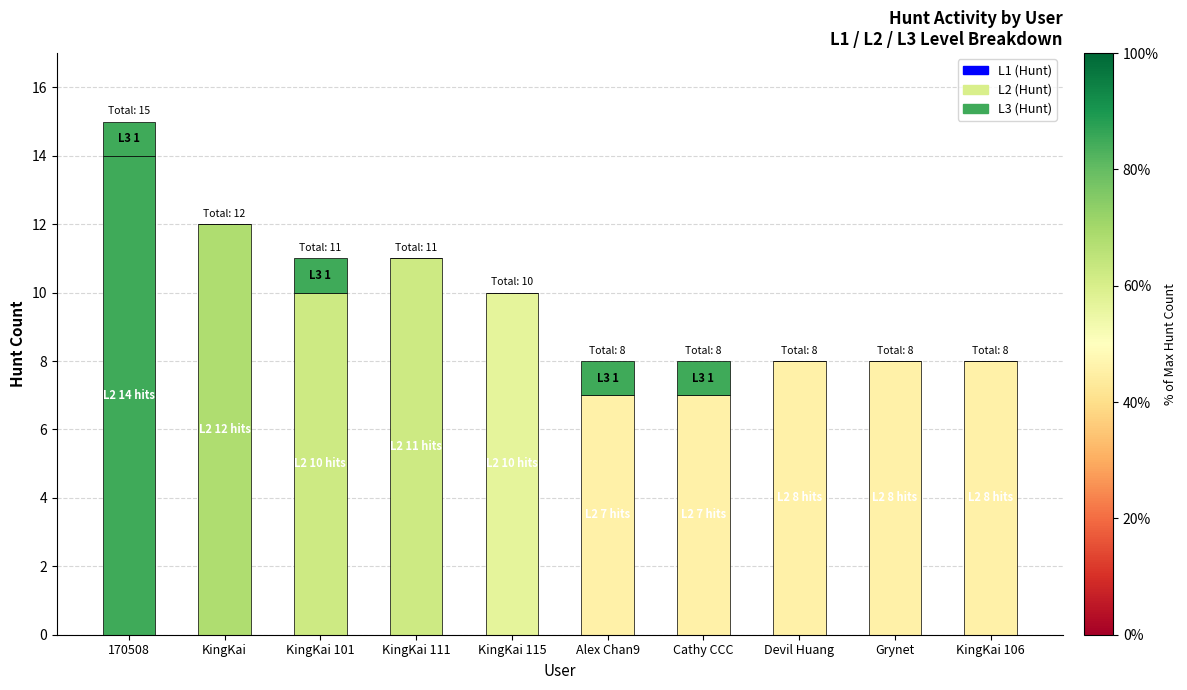

Rank the series at 170508 from highest to lowest value.

L2 (Hunt), L3 (Hunt), L1 (Hunt)